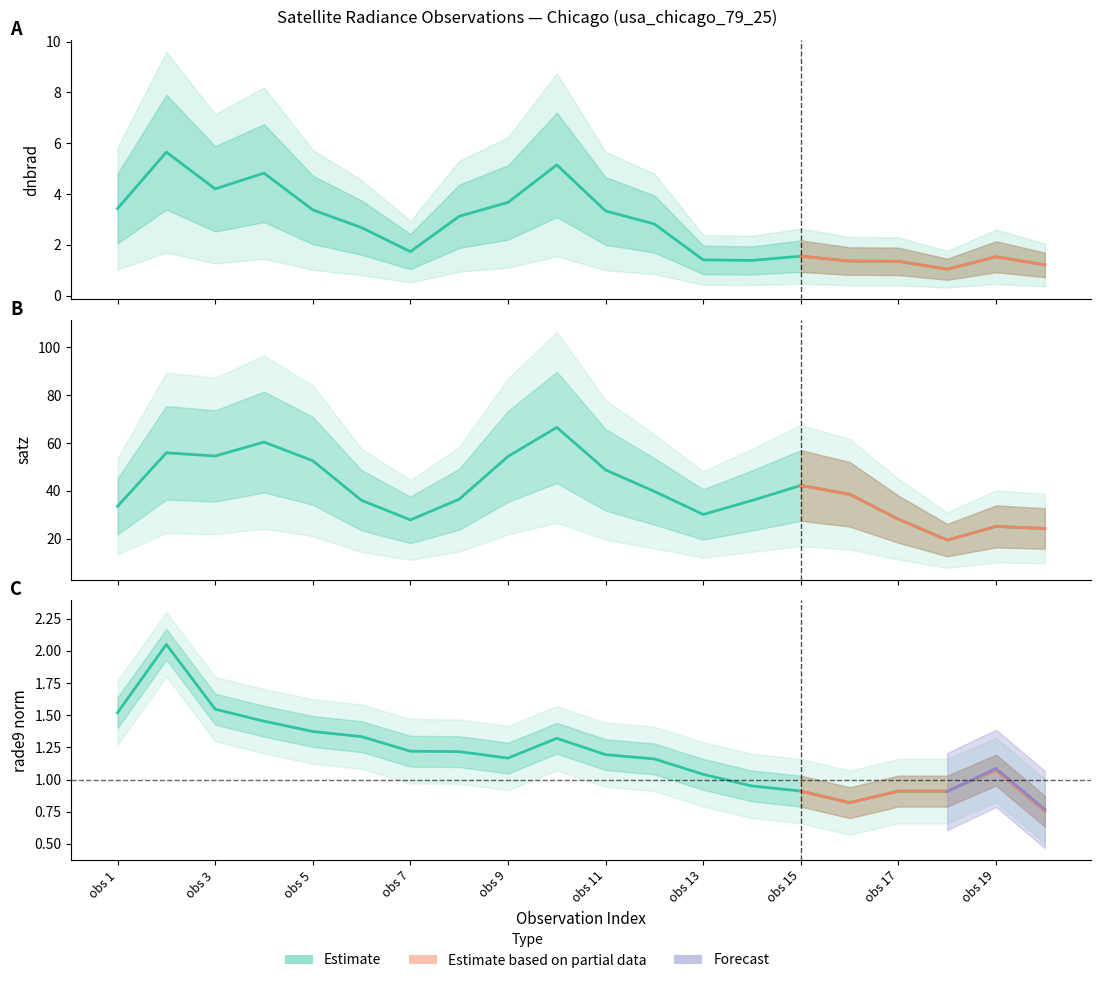

What is the average value of the satz series?

42.3